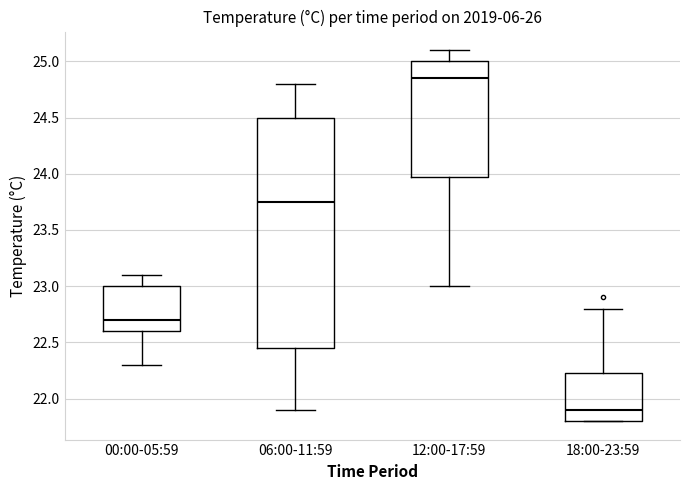

Comparing the boxes themselves (not the whiskers), which one is the tallest?

06:00-11:59